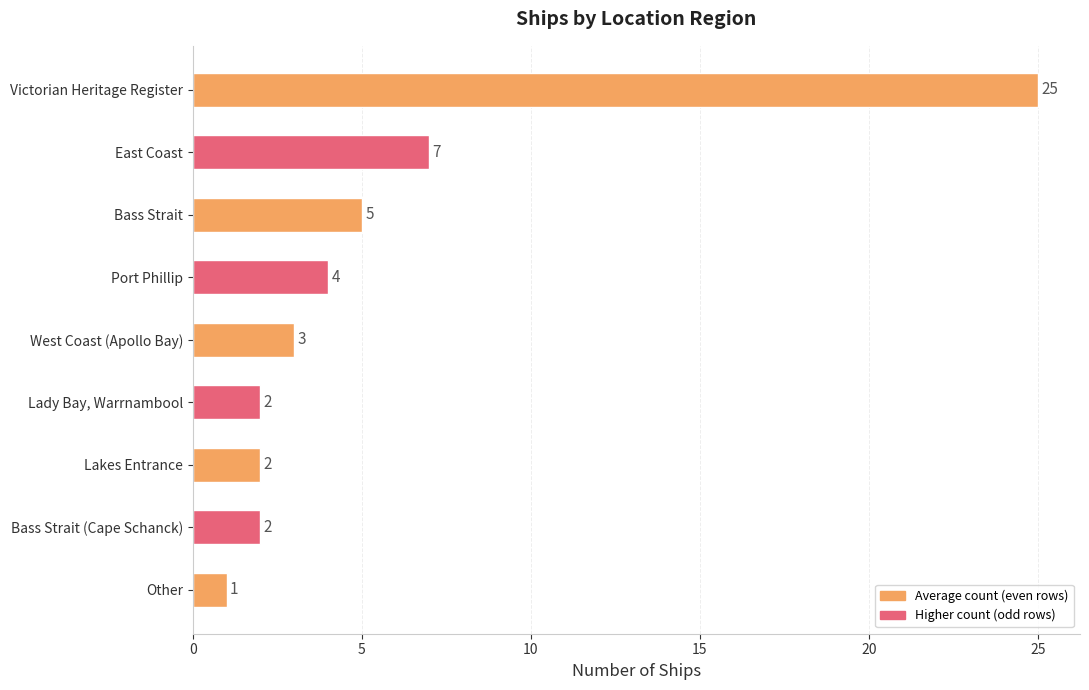

Reading bottom to top, what are all the values shown in this chart?

1	2	2	2	3	4	5	7	25